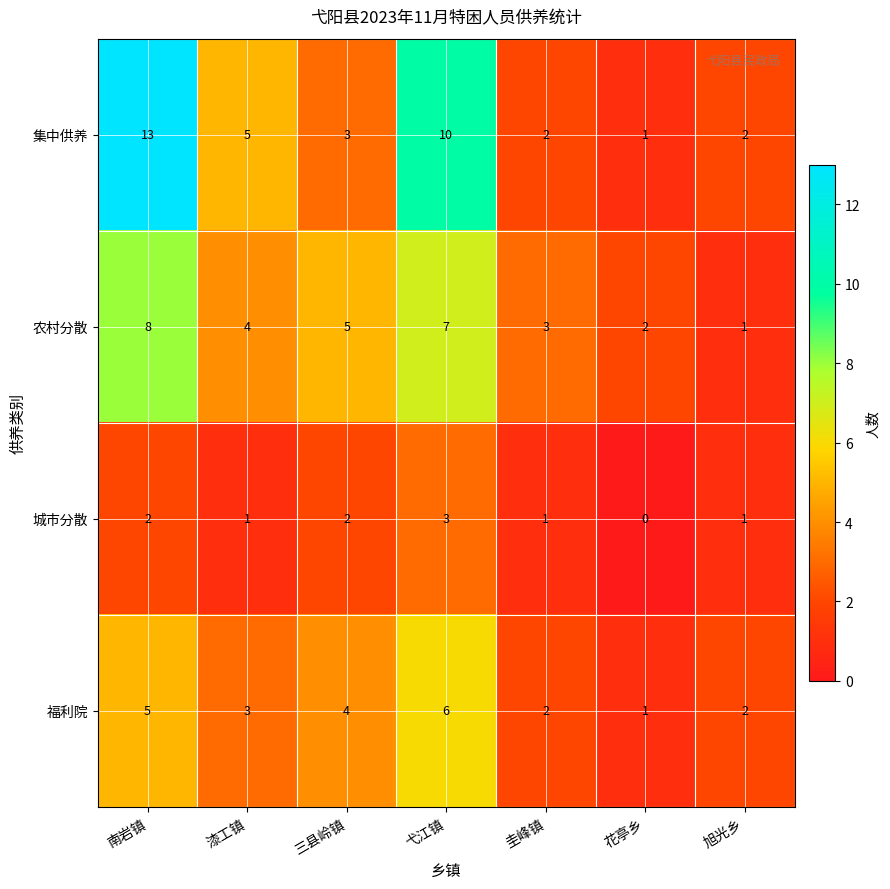

What is the total value across all series at 圭峰镇?

8